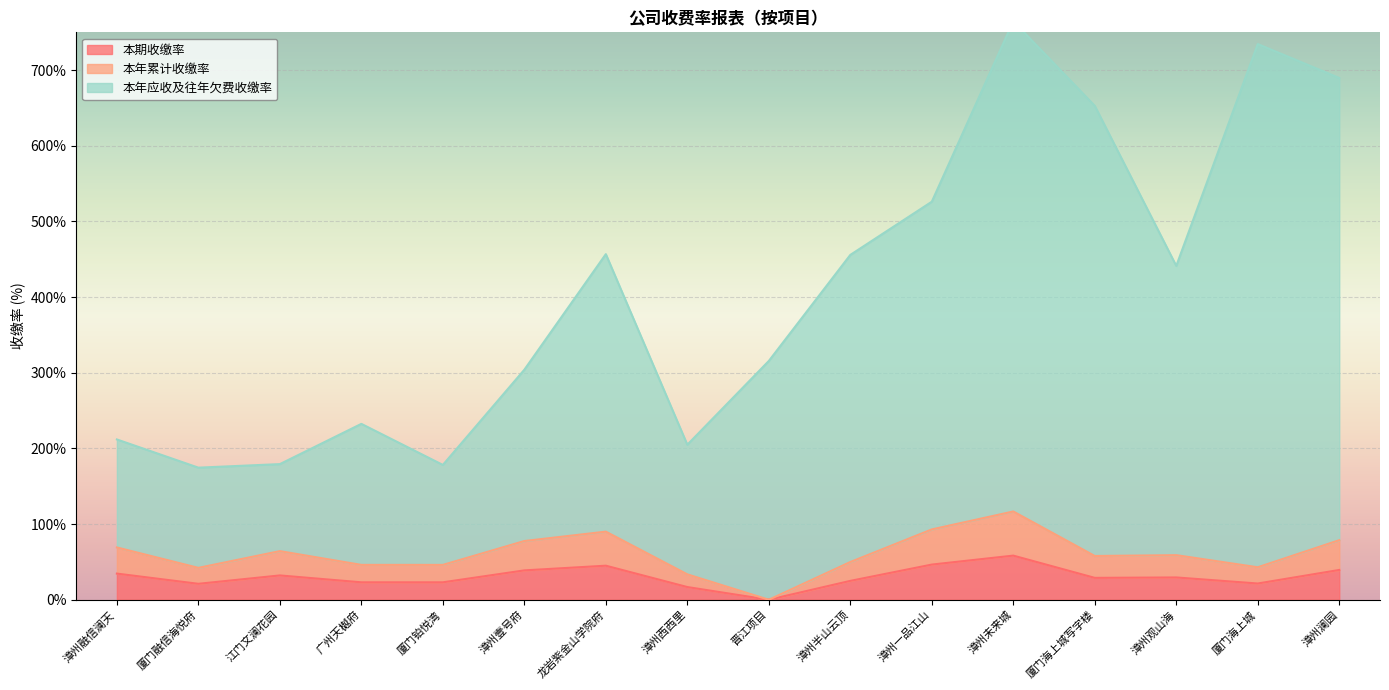

Reading left to right, what are all the values shown in this chart?

本期收缴率: 34.6	21.1	32.1	23.0	23.0	38.8	45.0	16.8	0.0	24.9	46.5	58.3	28.9	29.5	21.5	39.4
本年累计收缴率: 69.1	42.1	64.3	46.1	46.1	77.6	90.0	33.6	0.0	49.9	93.0	116.7	57.8	58.9	42.9	78.7
本年应收及往年欠费收缴率: 211.9	174.6	179.3	232.5	178.2	304.0	456.8	204.9	315.6	455.8	526.1	764.8	652.8	441.3	734.5	689.7